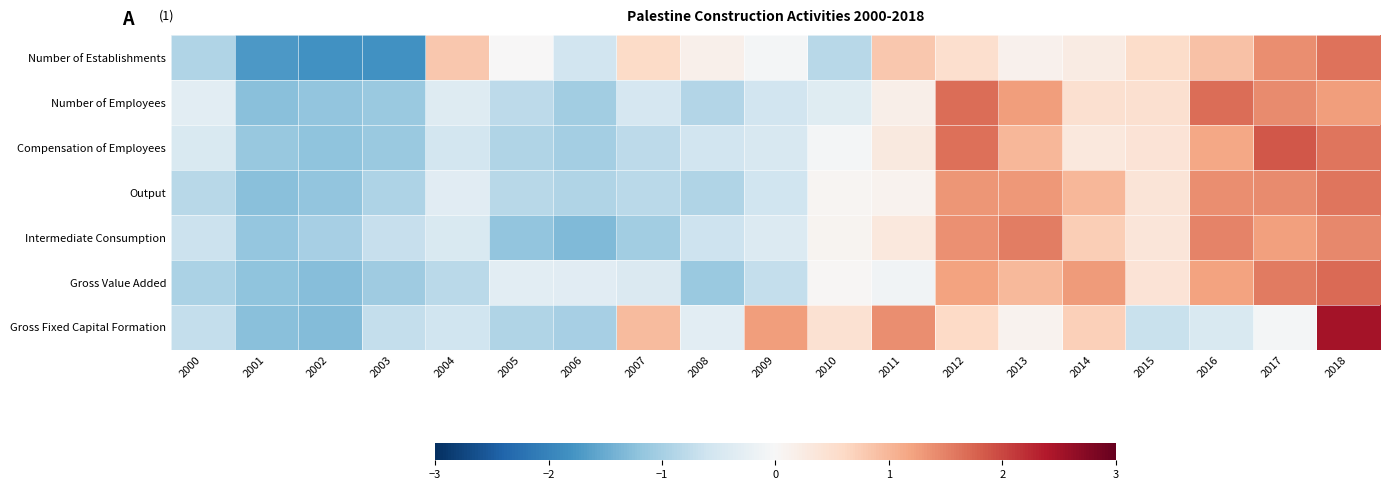

At which category is the sum across all series the highest?

2018